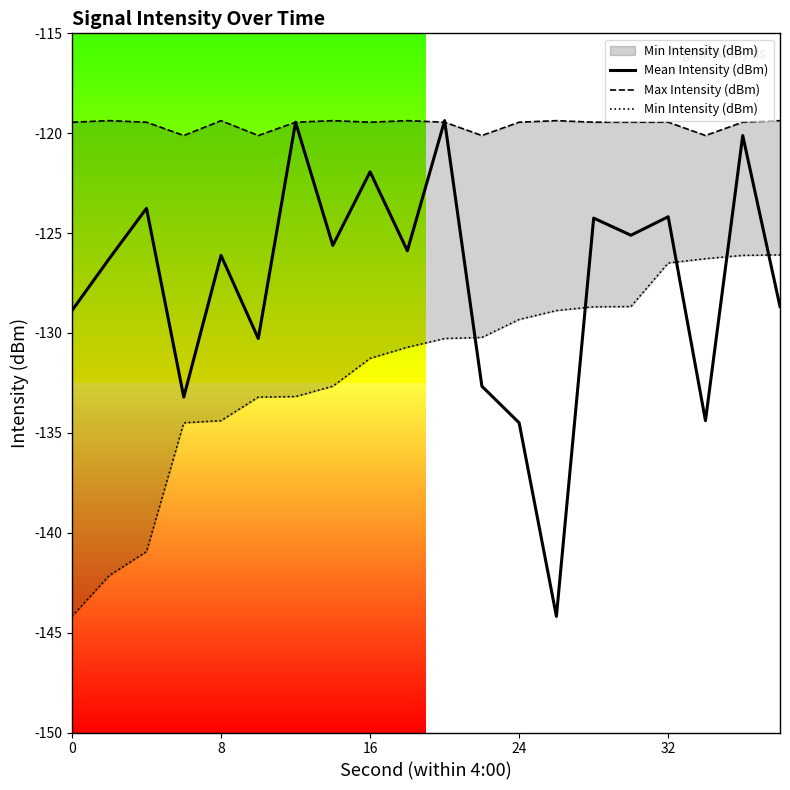

What is the difference between the maximum and minimum values in the Max Intensity (dBm) series?

0.7